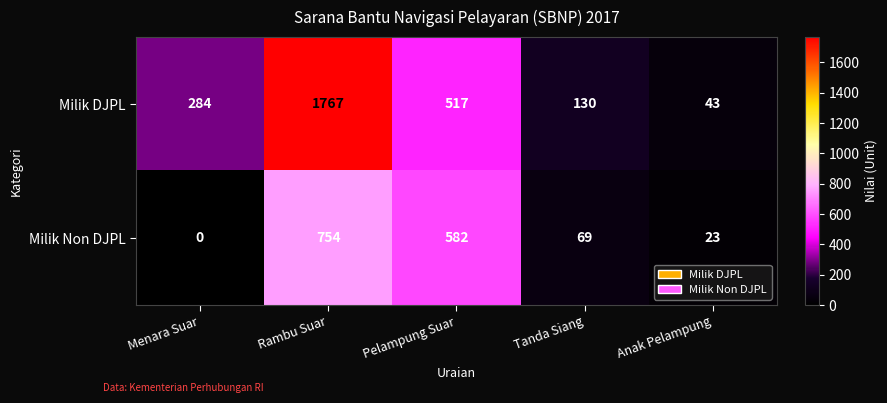

Reading left to right, extract all data points from this chart.

Milik DJPL: Menara Suar=284	Rambu Suar=1767	Pelampung Suar=517	Tanda Siang=130	Anak Pelampung=43
Milik Non DJPL: Menara Suar=0	Rambu Suar=754	Pelampung Suar=582	Tanda Siang=69	Anak Pelampung=23